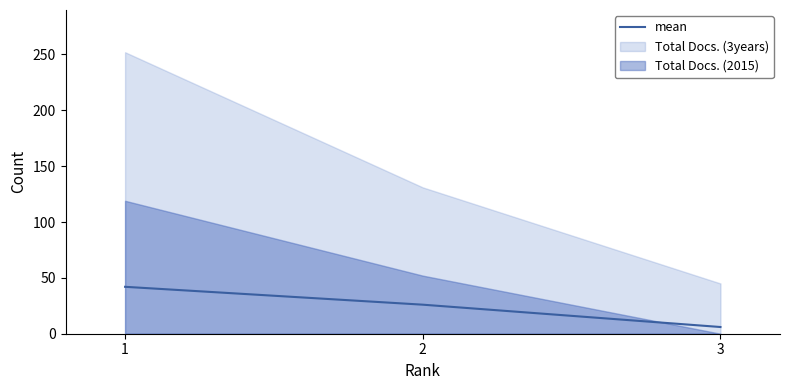

Reading left to right, transcribe all the data shown in this chart.

42	26	6